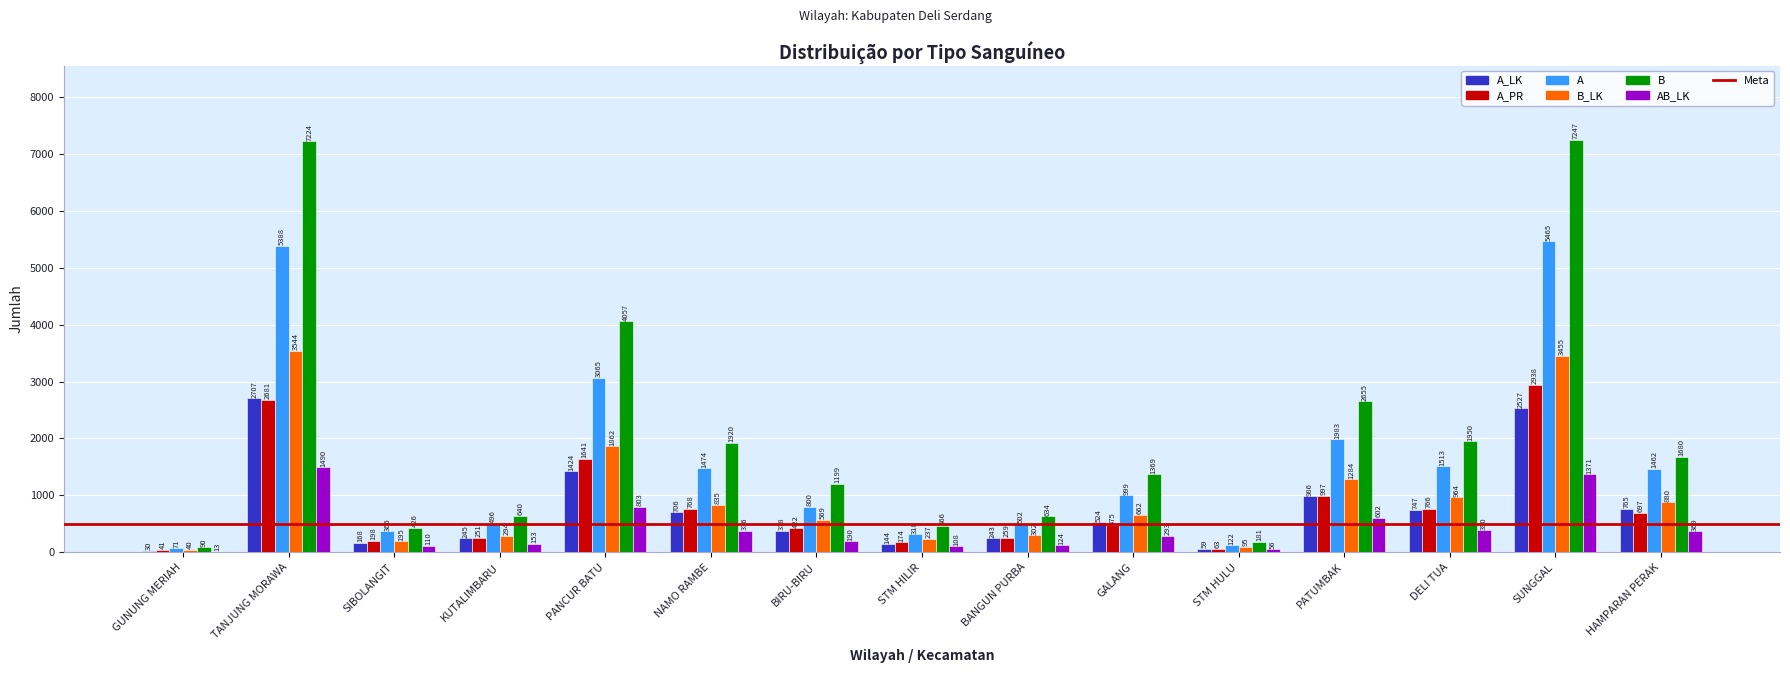

What is the sum of all B values?

31738